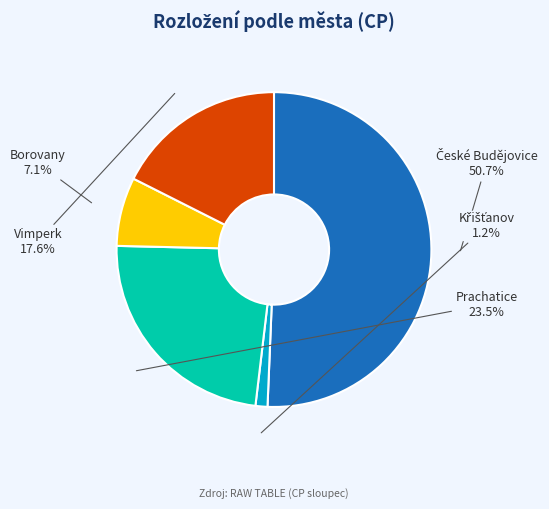

Approximately how many times larger is the value at Borovany compared to Vimperk?

0.4